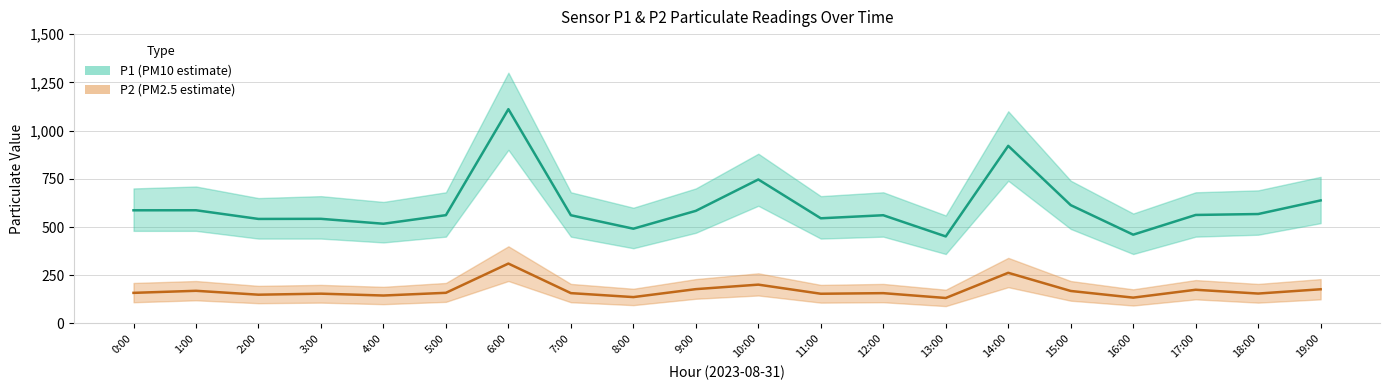

What is the label of the 10th point from the right?

10:00